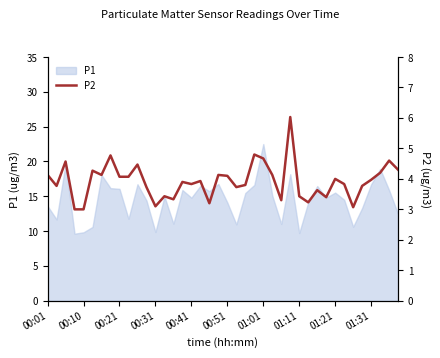

The value of P1 at 01:11 is 13.2. True or false?

False